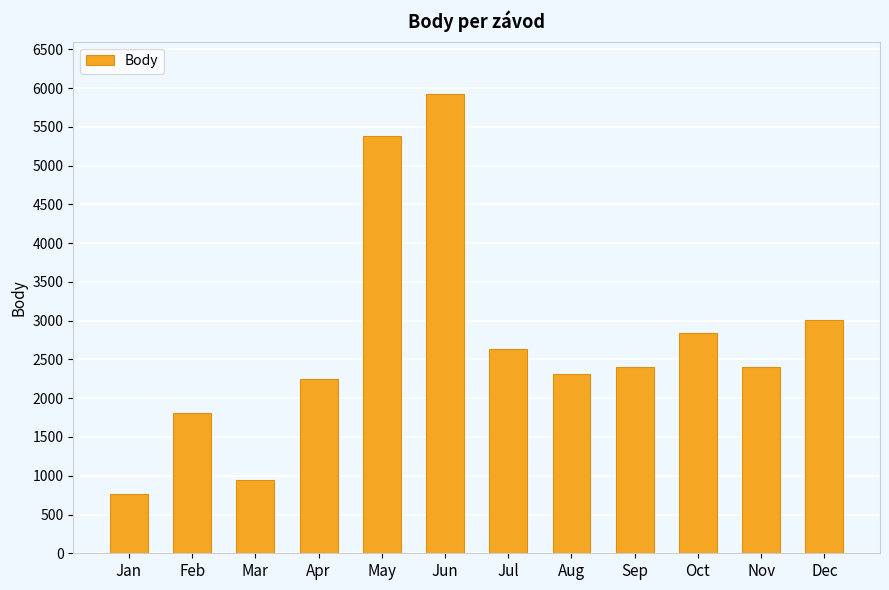

What is the greatest value displayed?

5925